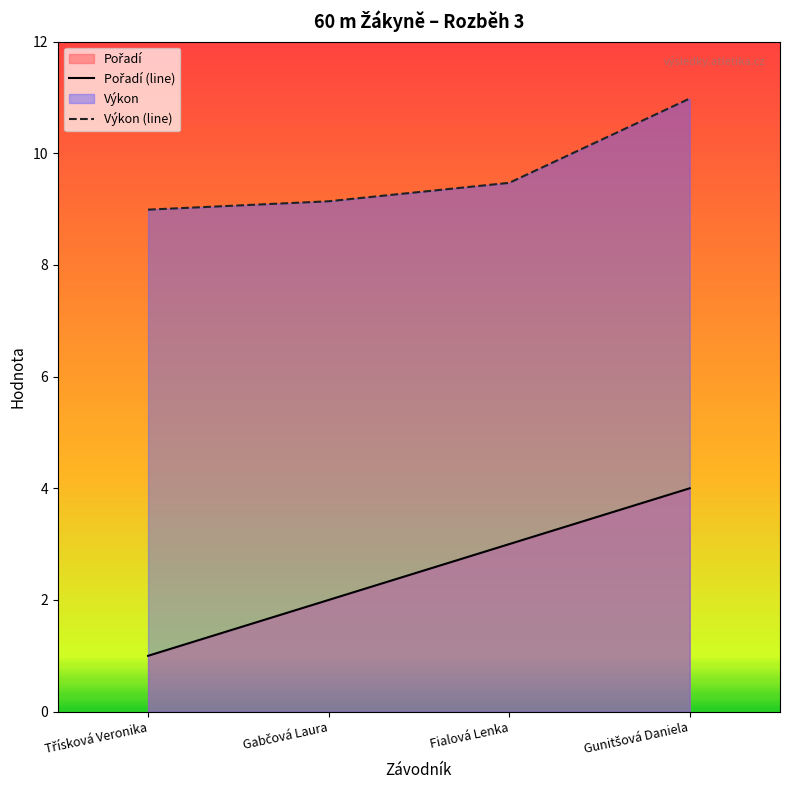

Where does the Výkon (line) series first go above 9?

Gabčová Laura